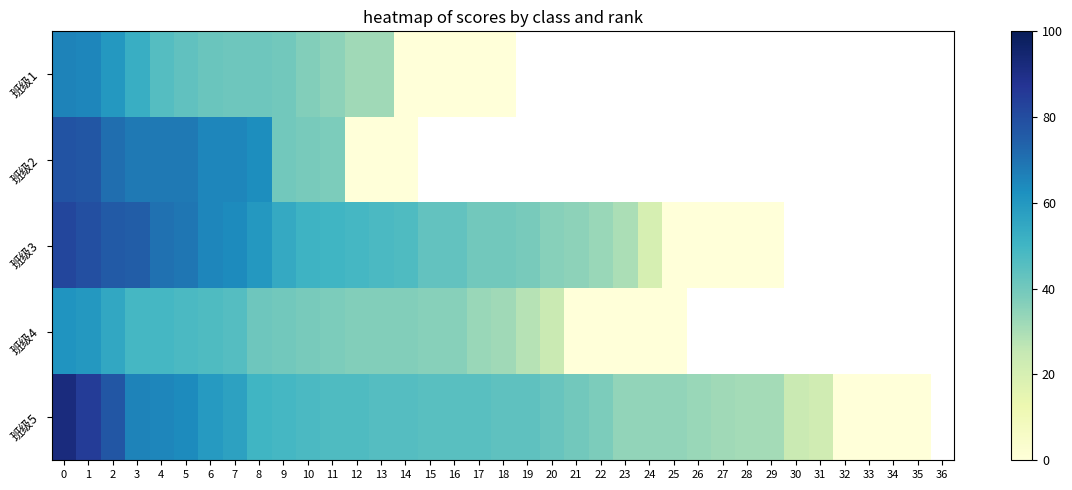

How many values in row_4 are above zero?

32